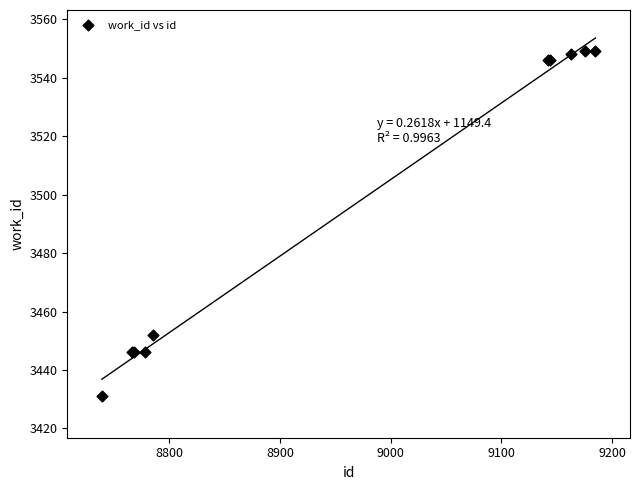

What Y value in the scatter plot is closest to 3490?

3452